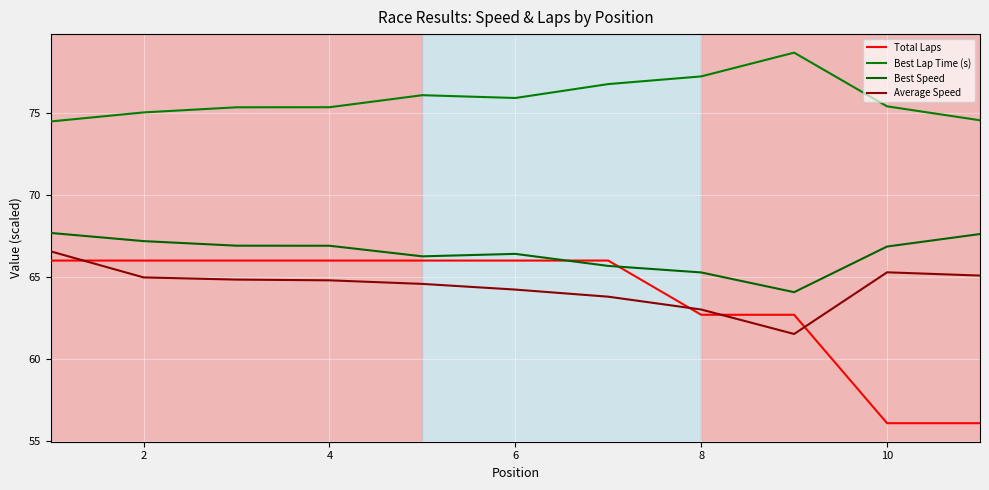

At how many categories does at least one series exceed 58?

11